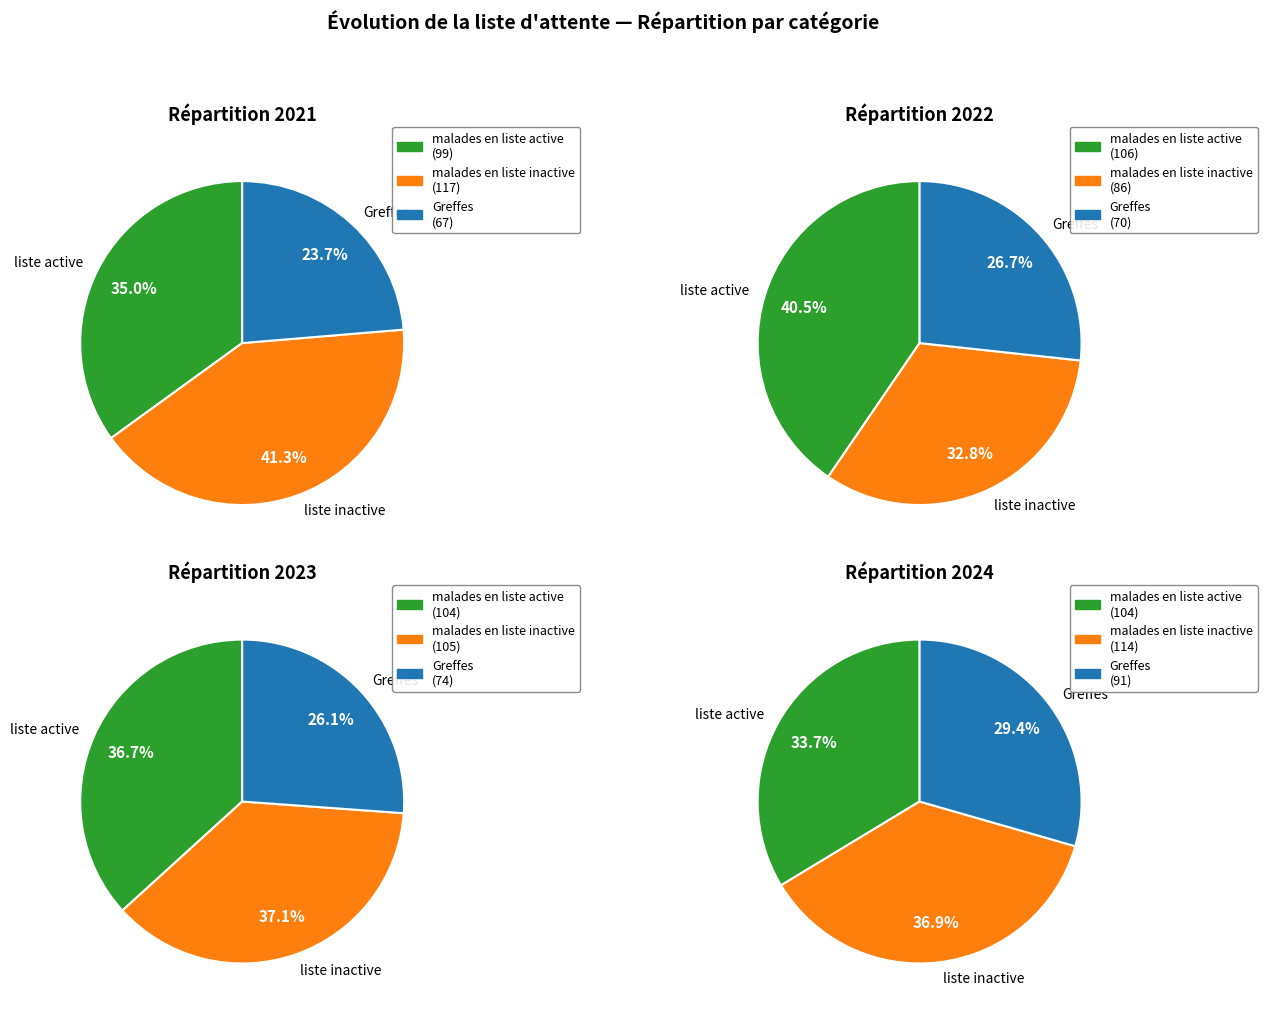

What is the spread (max minus min) of values at 4?

121